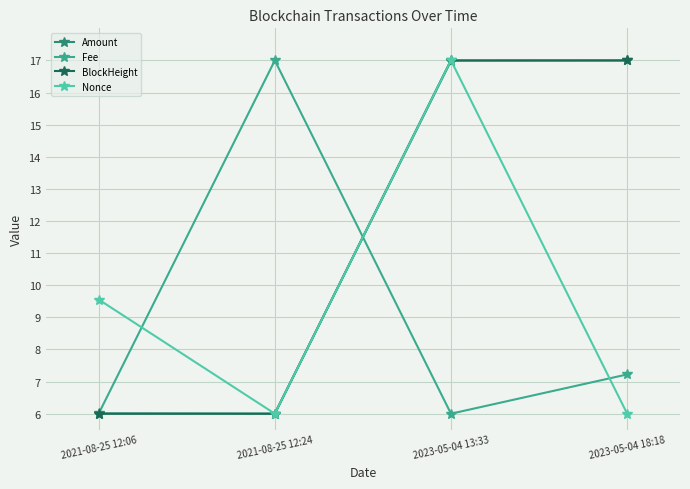

Is this an area chart (filled region under the line)?

No